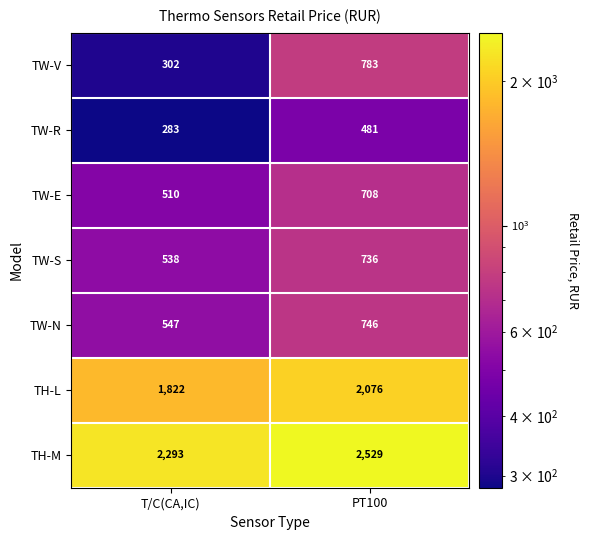

Between T/C(CA,IC) and PT100, which series saw the biggest shift?

TW-V